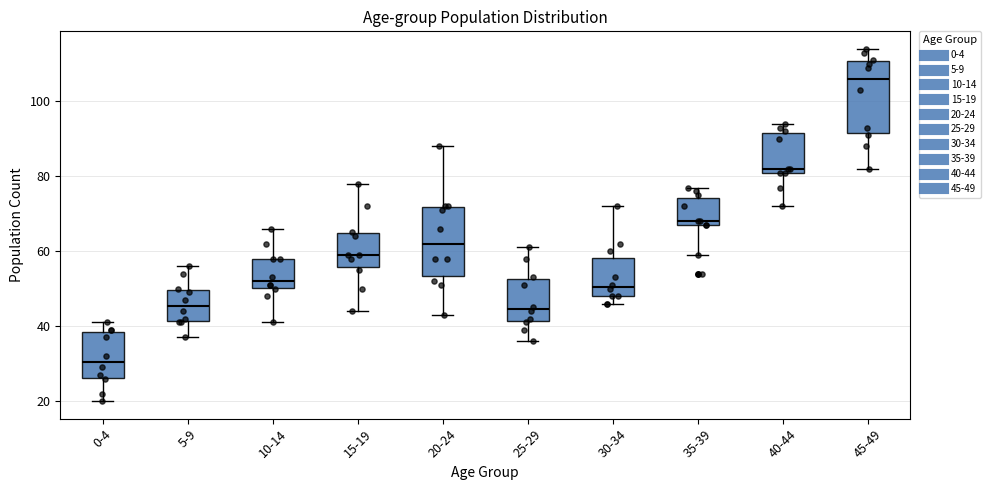

Which box's median line is the lowest?

0-4